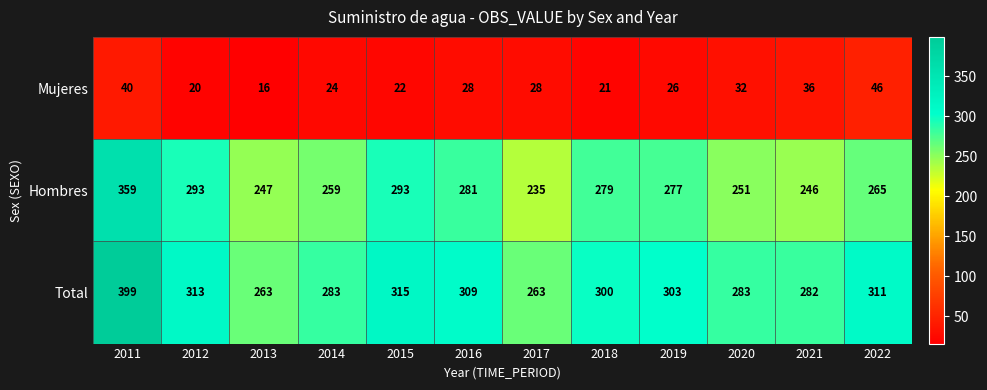

What is the sum of all Mujeres values?

339